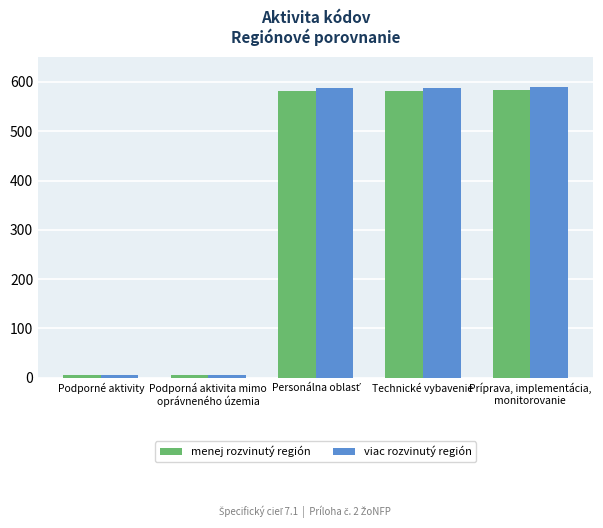

The menej rozvinutý región series shows 582.4 at Technické vybavenie. True or false?

True